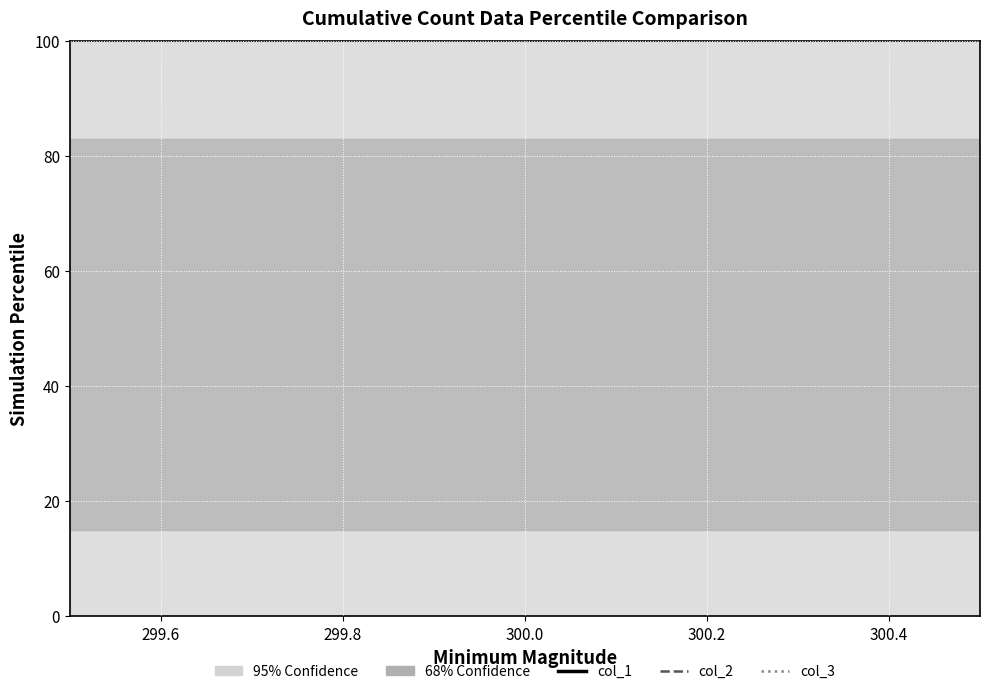

Is this an area chart (filled region under the line)?

No